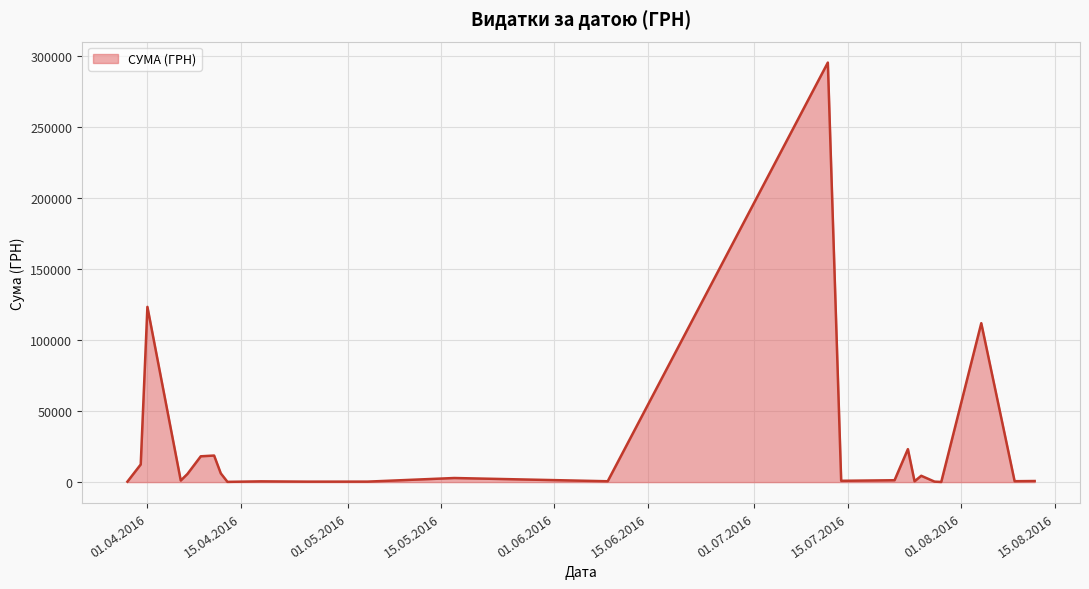

Does the chart display data point markers on the line(s)?

No